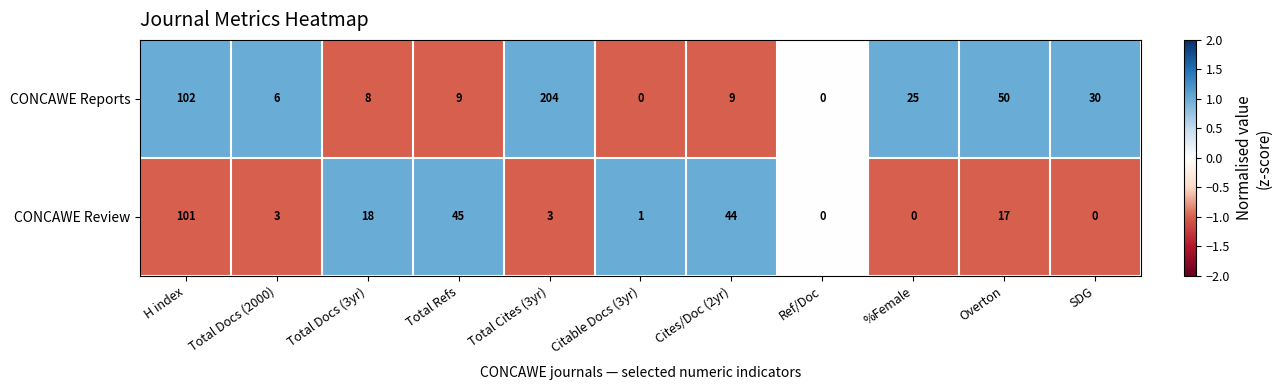

True or false: CONCAWE Review has a value of 1 at Total Cites (3yr).

False